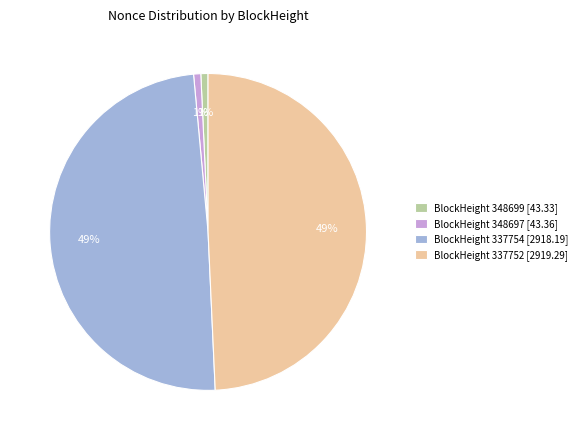

Combined, do BlockHeight 348697 [43.36] and BlockHeight 348699 [43.33] account for over 50%?

No